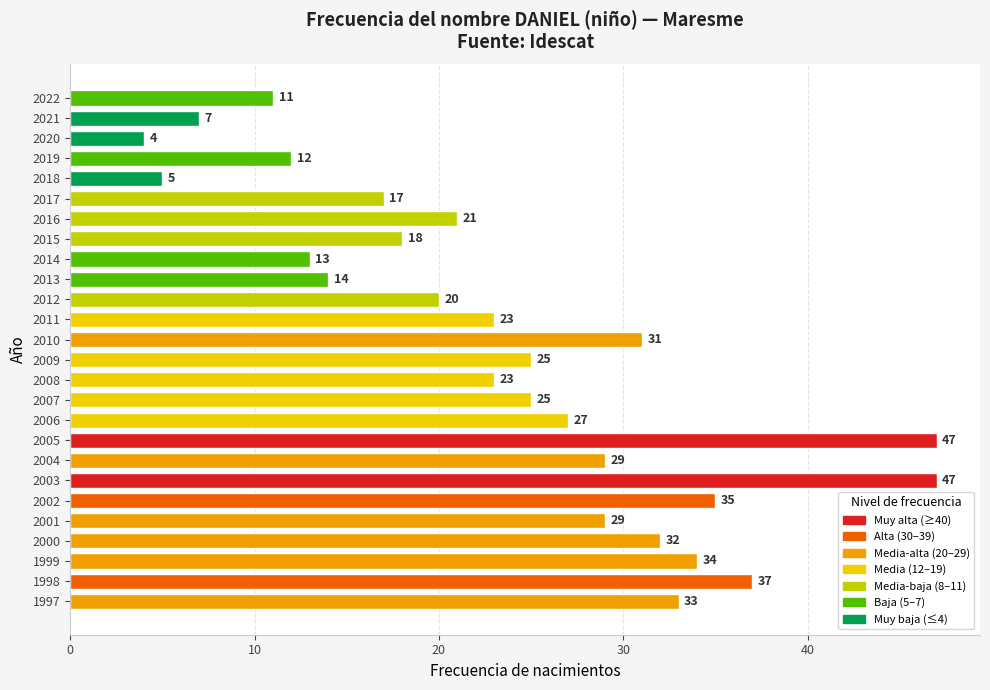

What is the value of the 6th bar from the top?

17